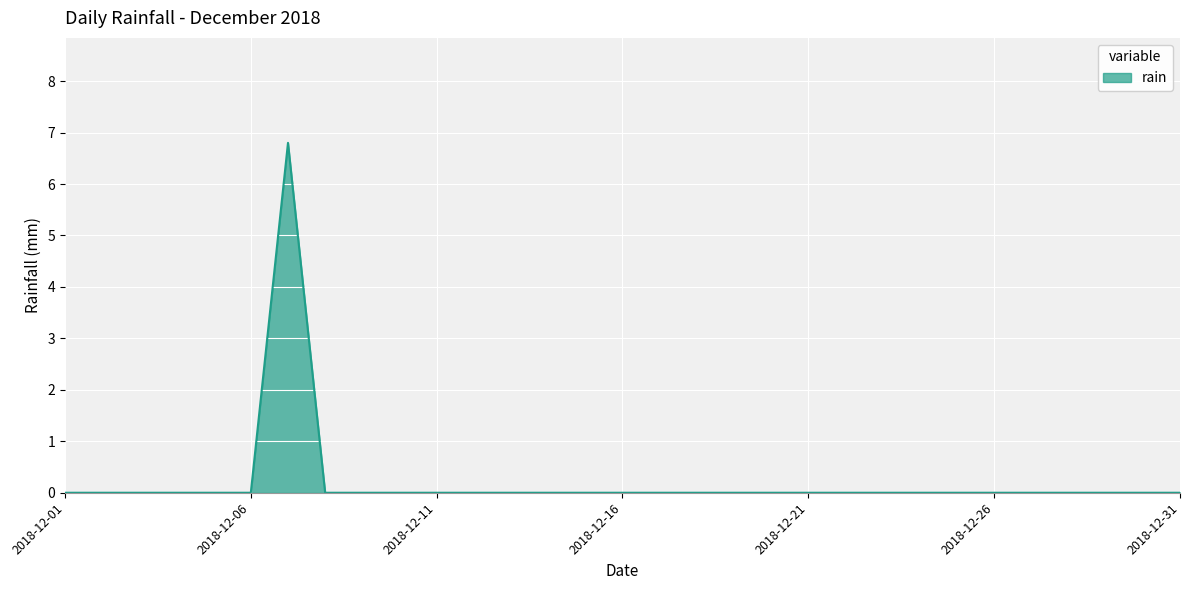

How many values are between 0 and 1?

30